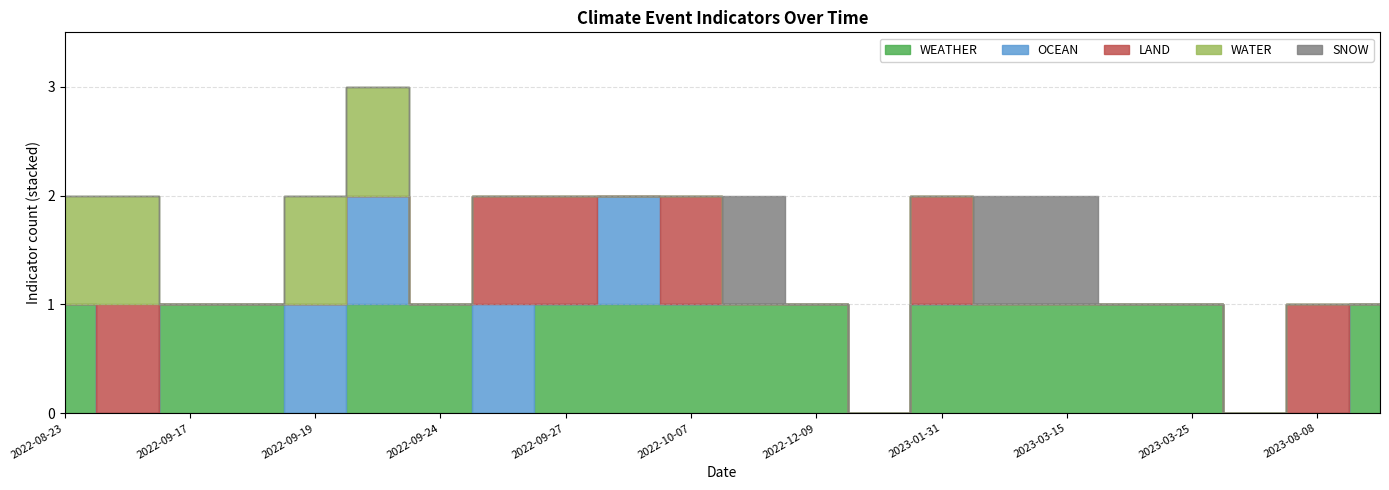

True or false: SNOW has a value of 1 at 2022-09-19.

False